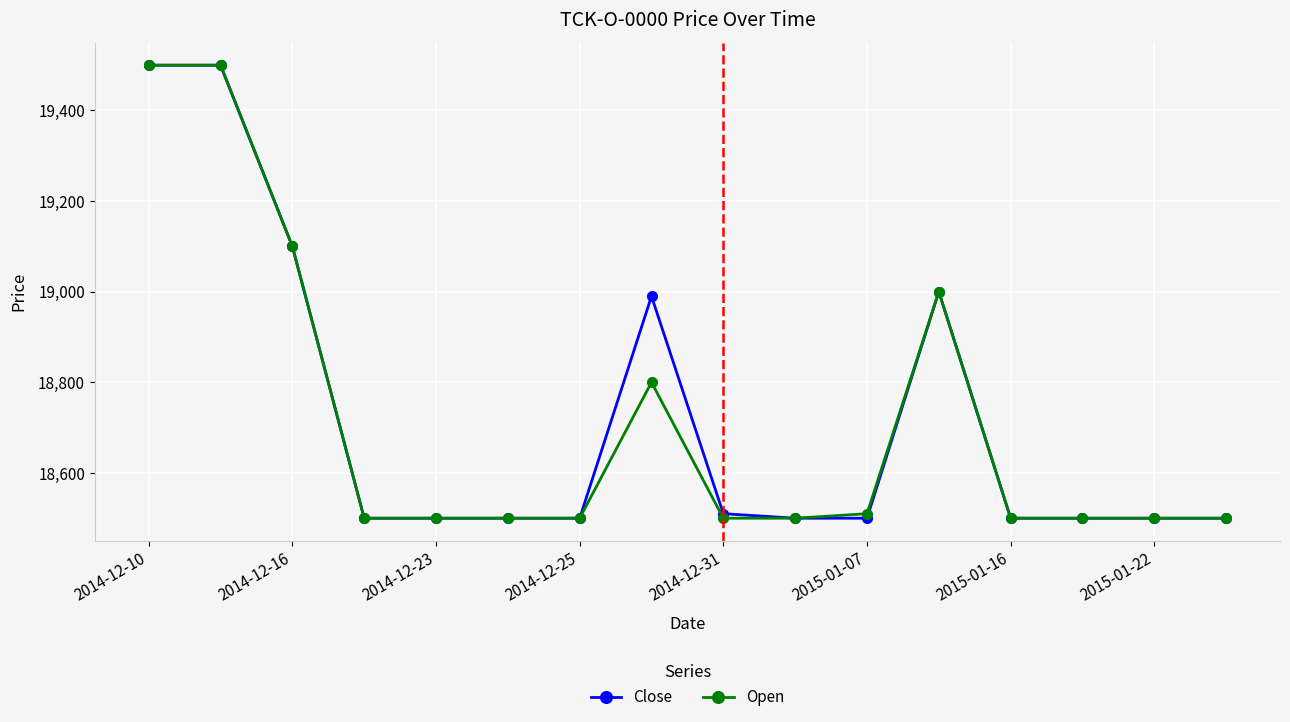

At how many categories does at least one series exceed 18760?

5